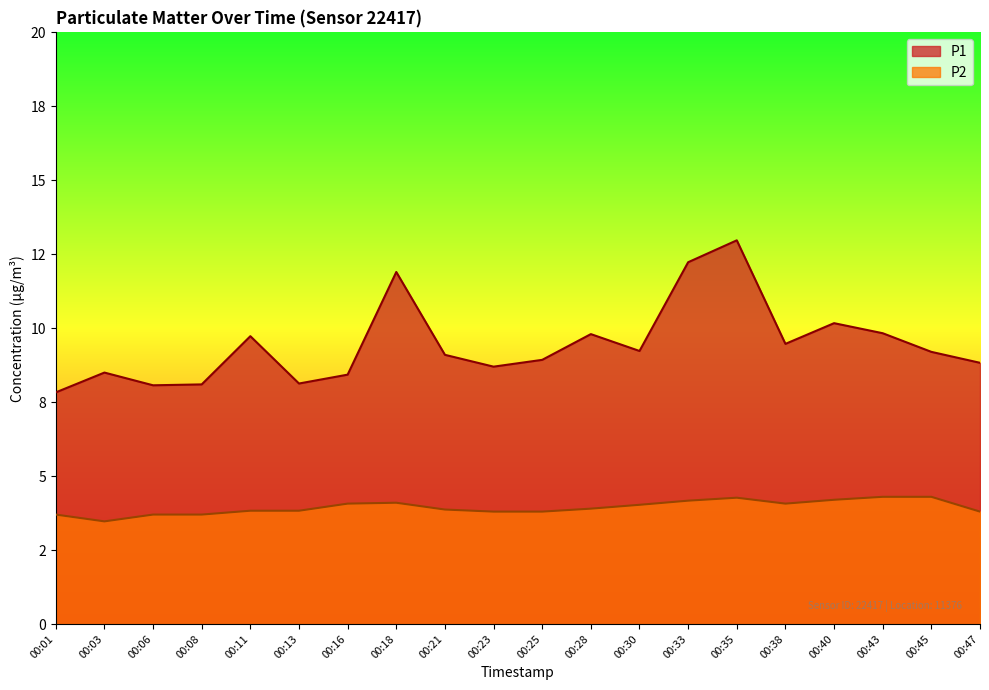

What is the average value of the P1 series?

9.5